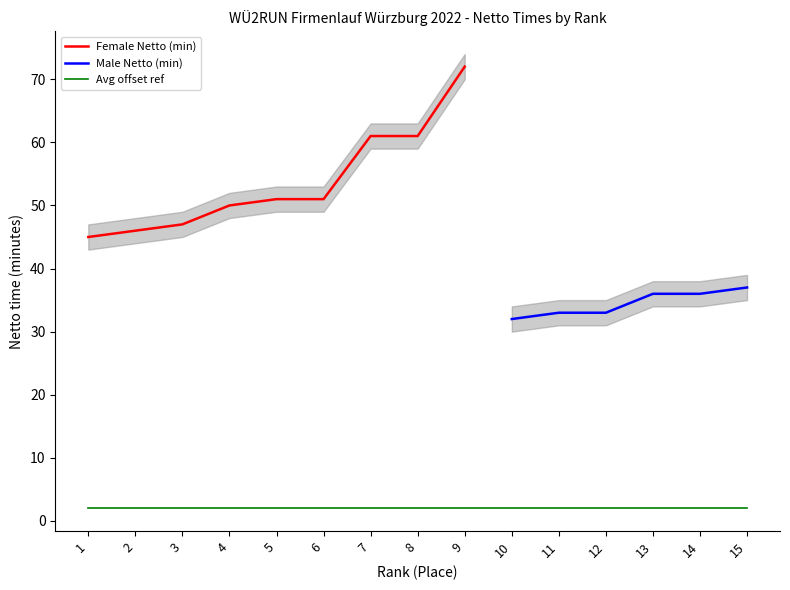

What is the average value of the Female Netto (min) series?

54